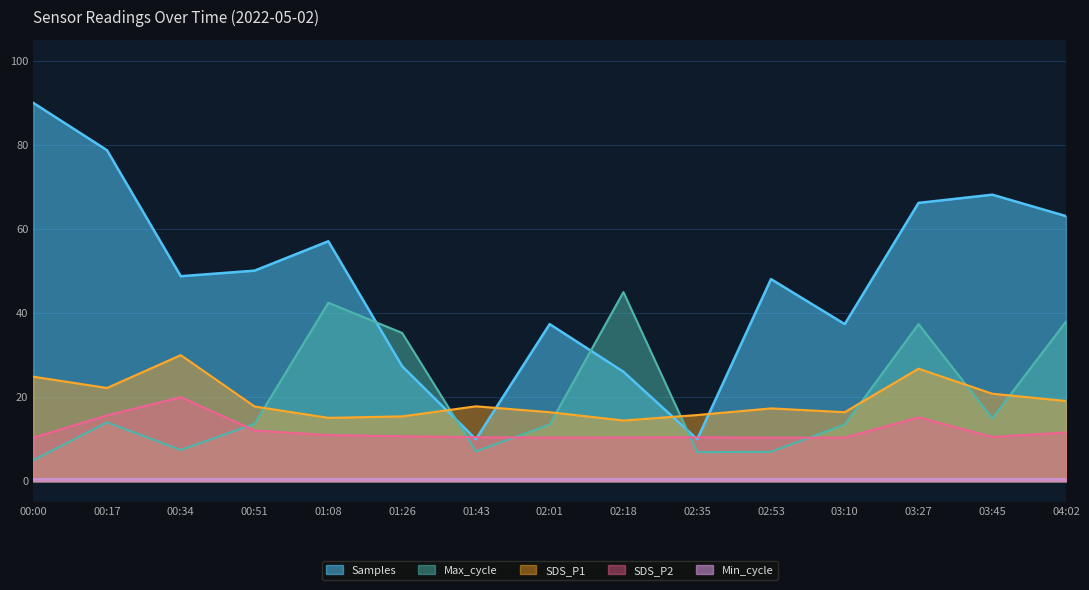

Read the Samples value at 00:34.

48.8